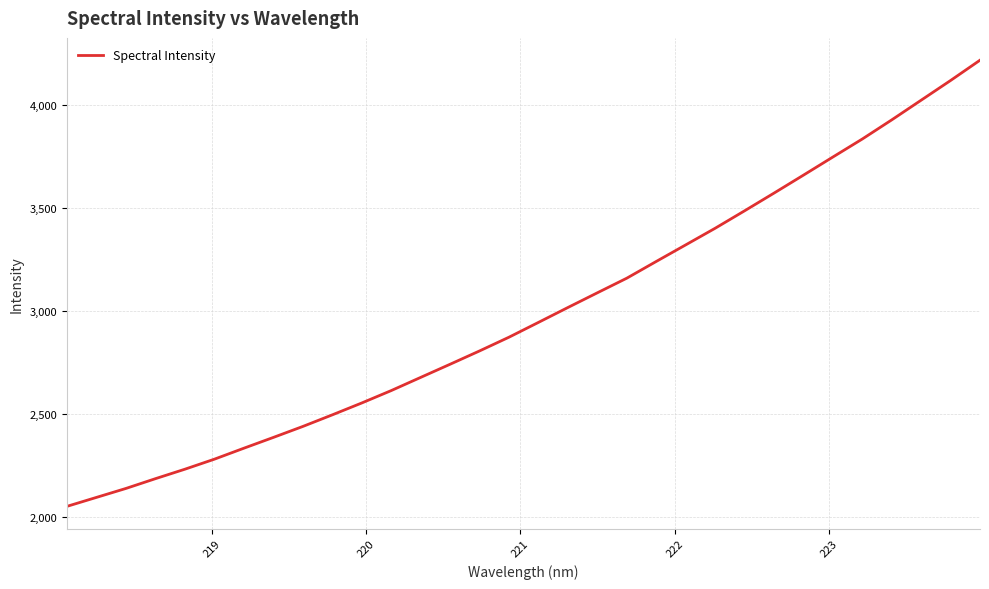

What is the smallest value displayed?

2049.8